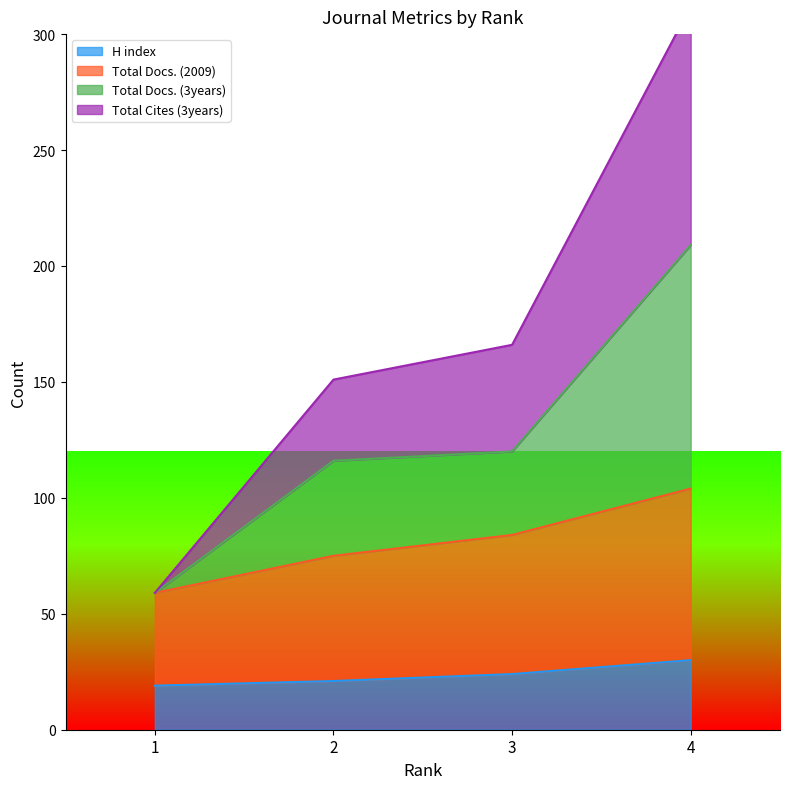

What is the difference between the maximum and minimum values in the Total Docs. (3years) series?

150